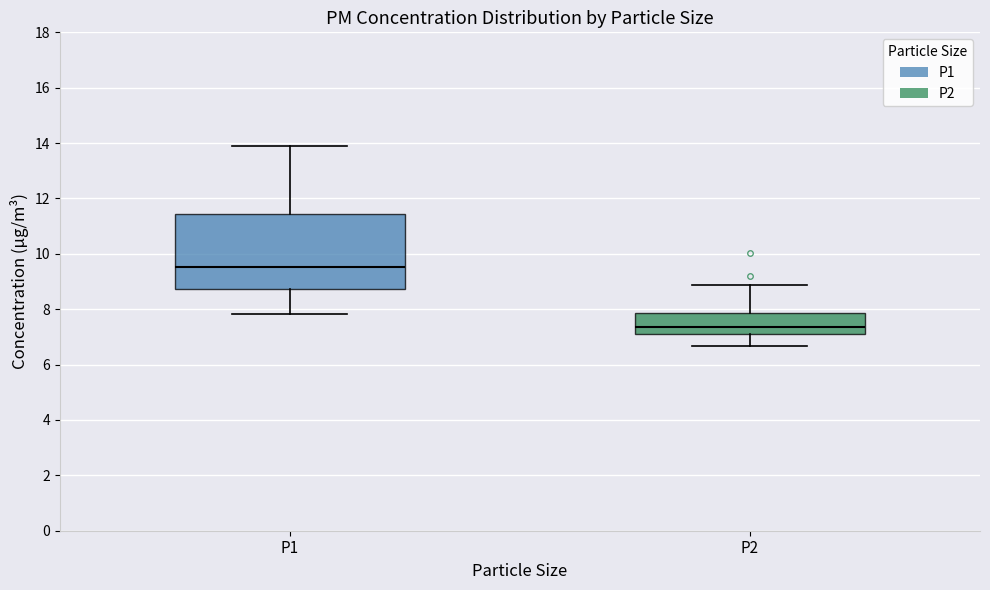

Which box has the lowest median line?

P2